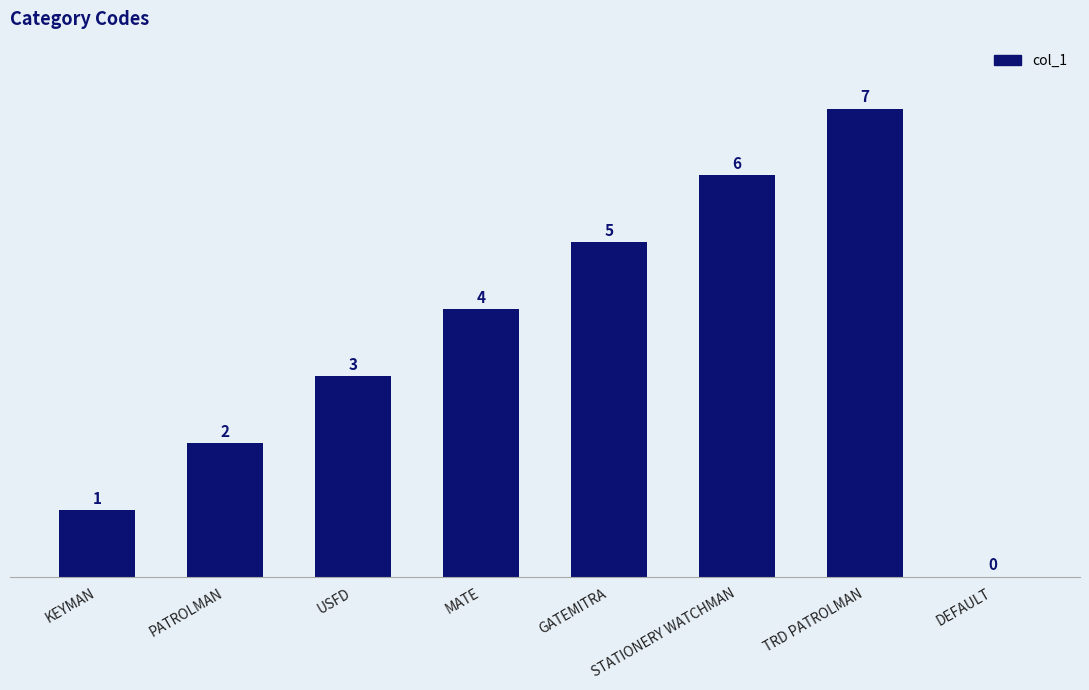

The value at KEYMAN is 1. True or false?

True